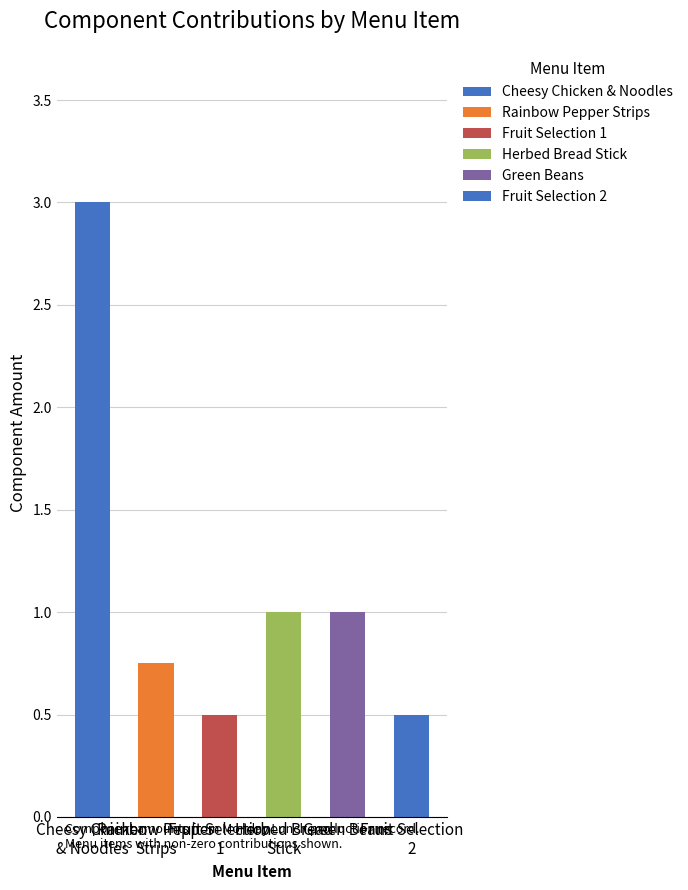

Does the chart contain stacked bars?

No